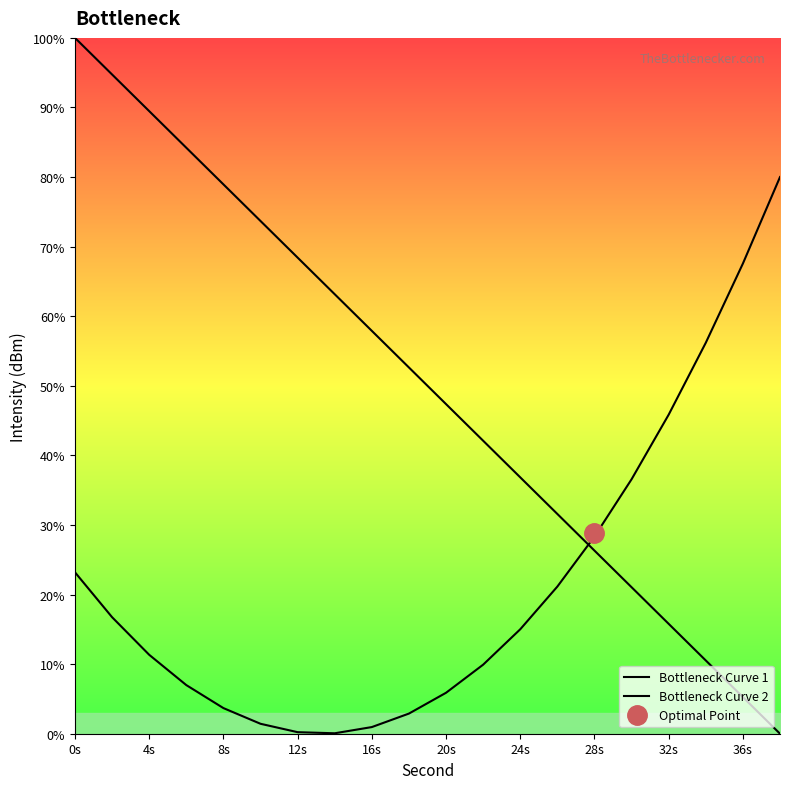

How many categories are shown in the chart?

20